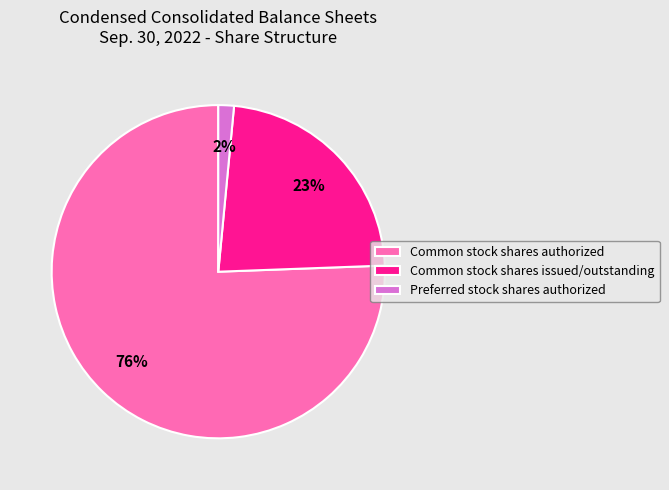

Is the sum of Common stock shares issued/outstanding and Common stock shares authorized greater than half?

Yes